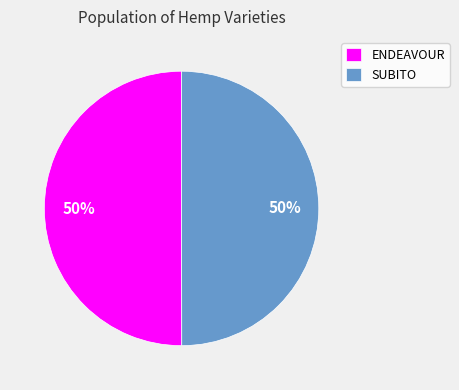

To the nearest percent, what is the average slice percentage?

50%